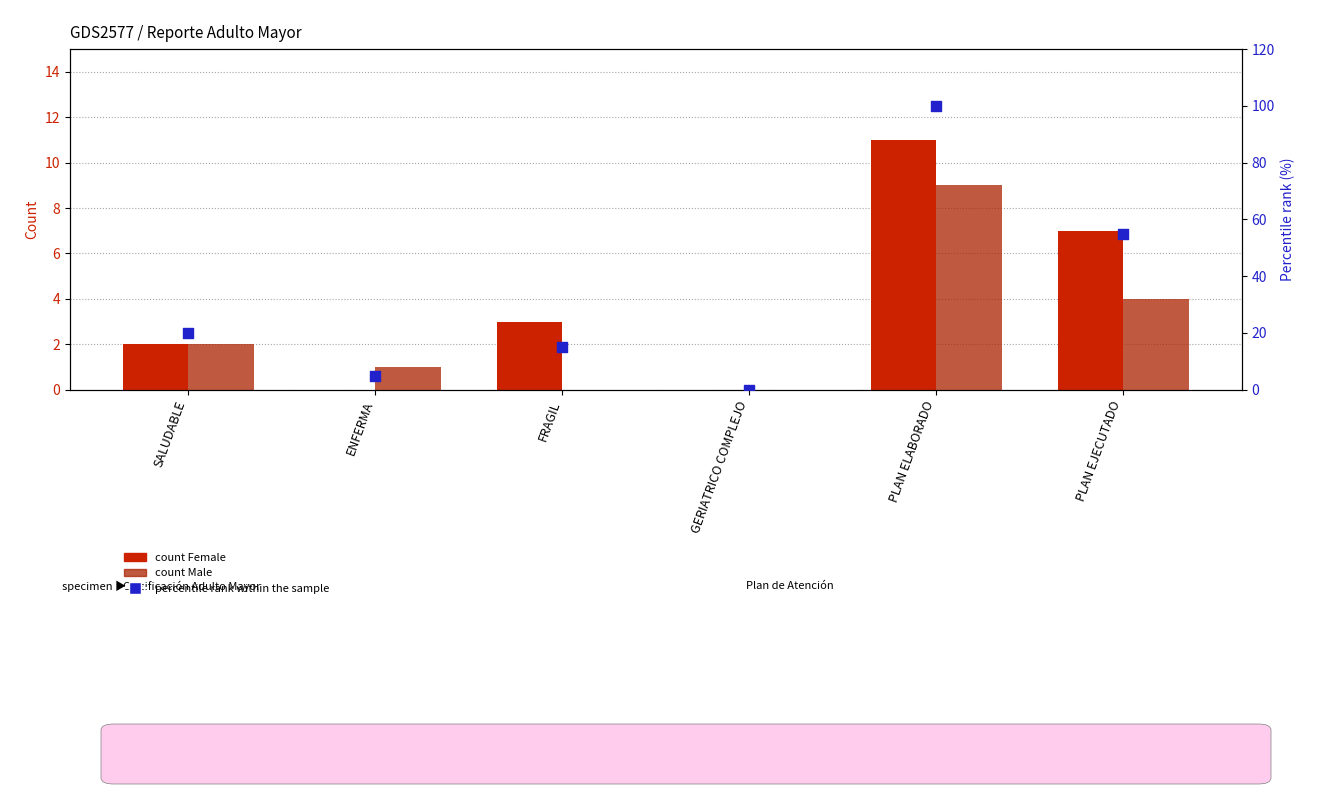

Which series has the largest Y range (max minus min)?

percentile rank within the sample